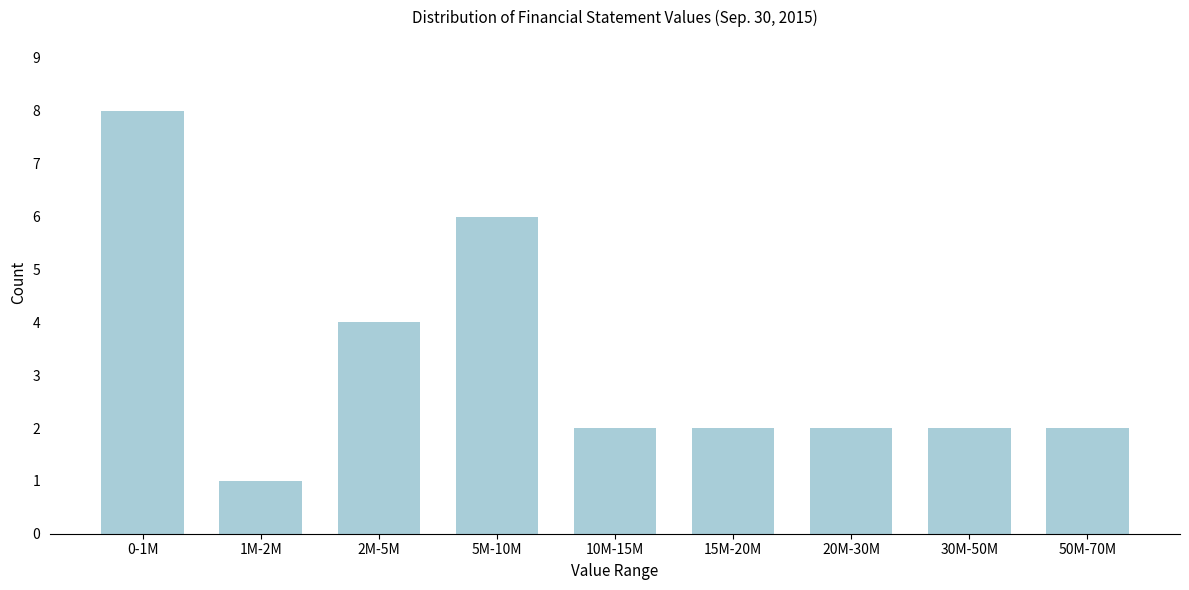

Reading left to right, extract all data points from this chart.

8	1	4	6	2	2	2	2	2